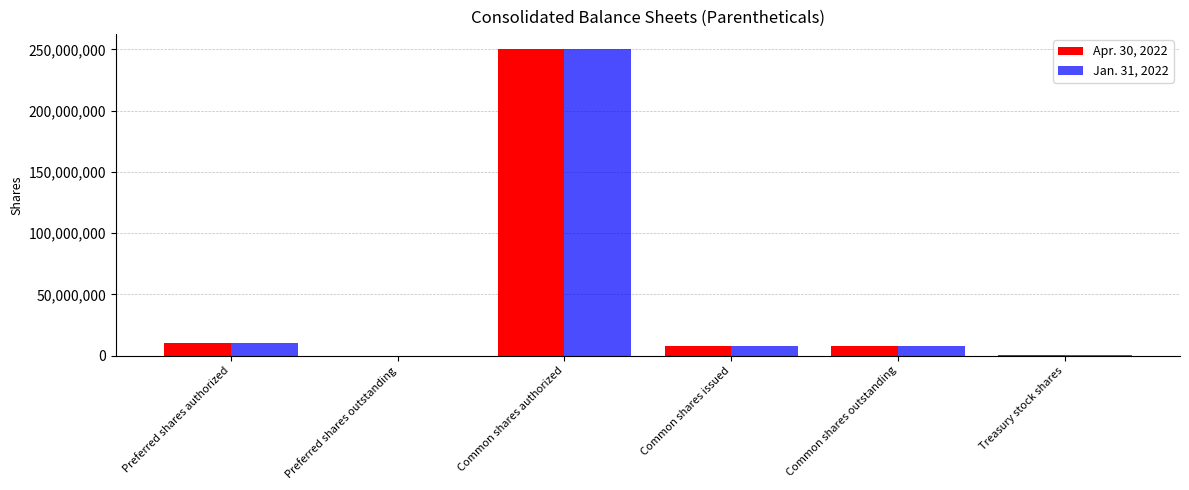

How many groups of bars are there?

6